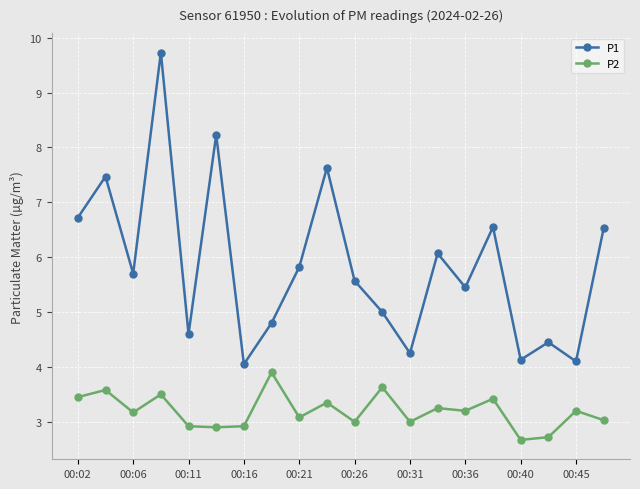

What is the value of the P1 point at the 6th from the left?

8.2